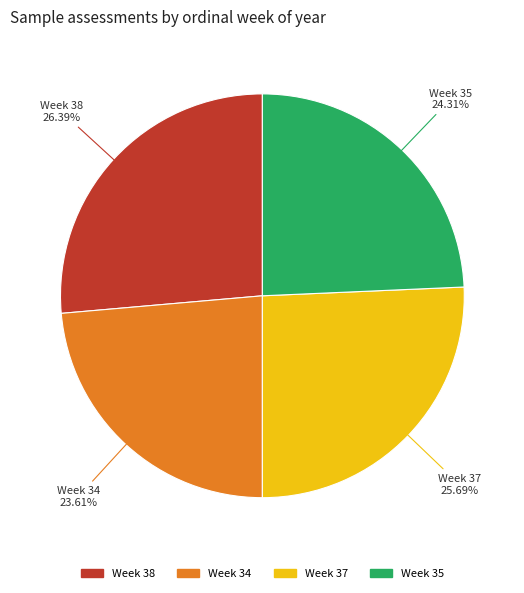

Is Week 34 the majority of the pie?

No